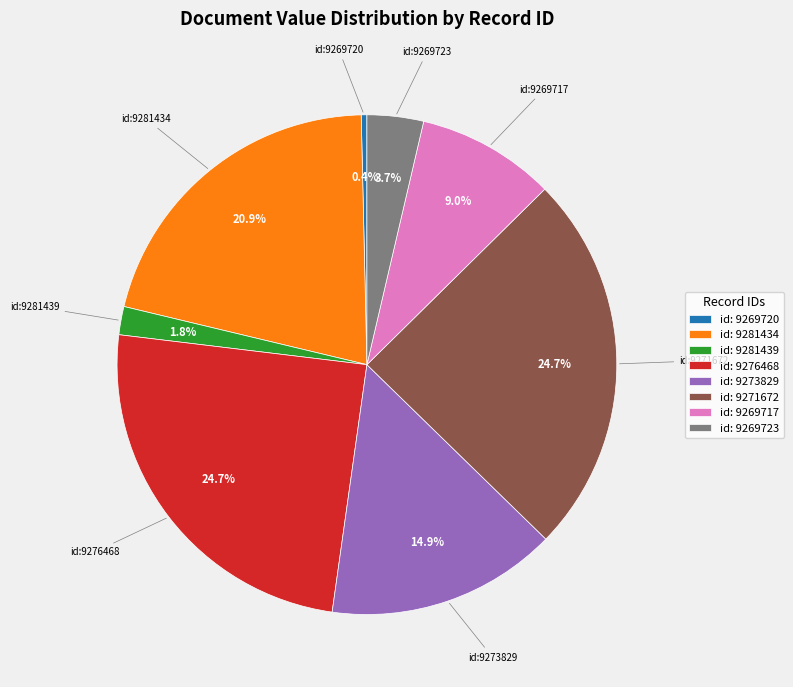

What portion of the pie excludes id: 9271672?

75.3%